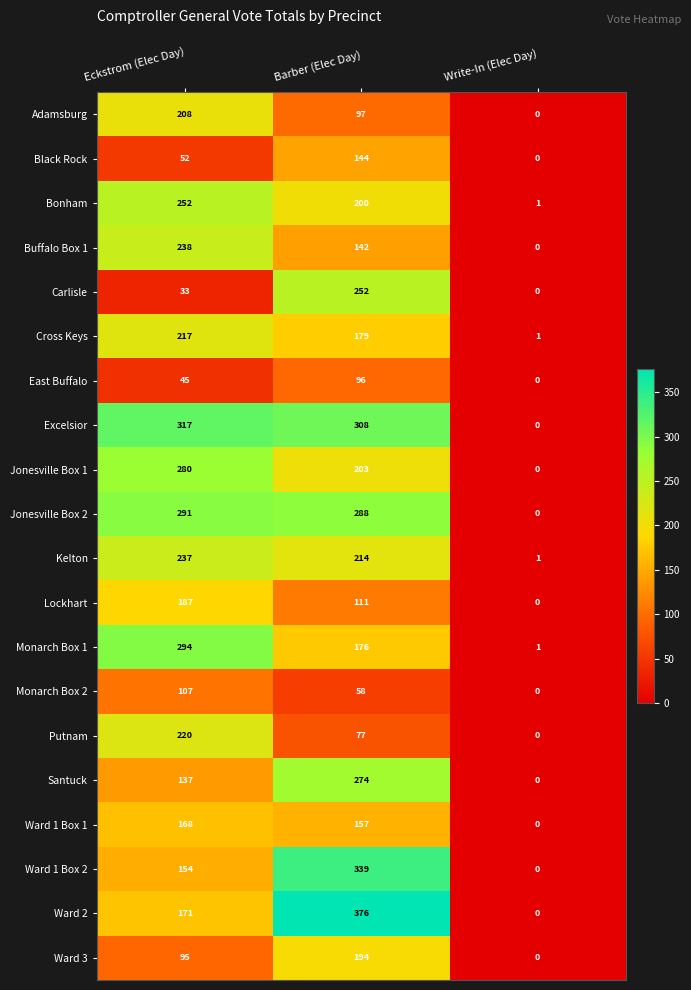

List the labels in order of Monarch Box 2 value, smallest first.

Write-In (Elec Day), Barber (Elec Day), Eckstrom (Elec Day)